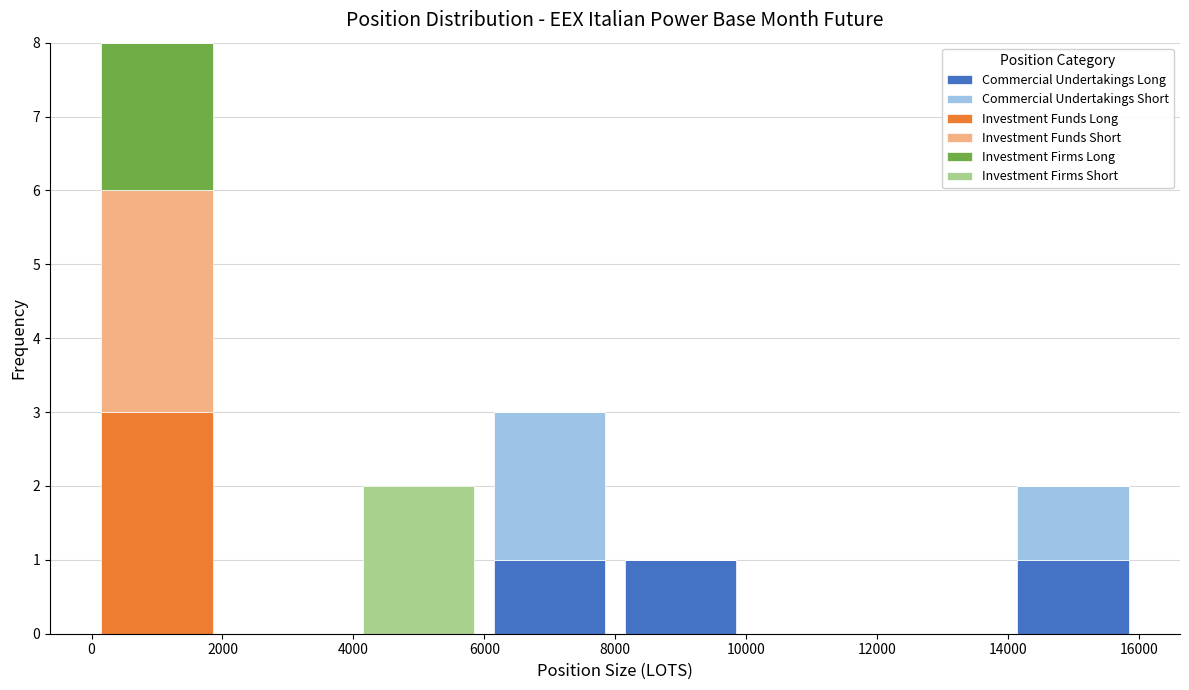

Reading left to right, list every stacked bar in this chart as the range it spans on the x-axis followed by its total height. Neither the bar edges nor the heights are printed on the chart, so give them approximately, as read against the axes.

0 to 2000: 8
2000 to 4000: 0
4000 to 6000: 2
6000 to 8000: 3
8000 to 10000: 1
10000 to 12000: 0
12000 to 14000: 0
14000 to 16000: 2